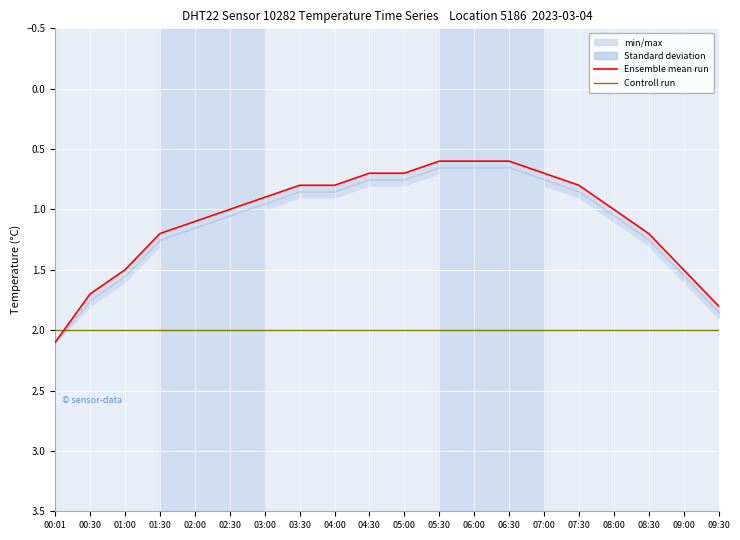

What is the difference between the maximum and second lowest values in the Ensemble mean run series?

1.5